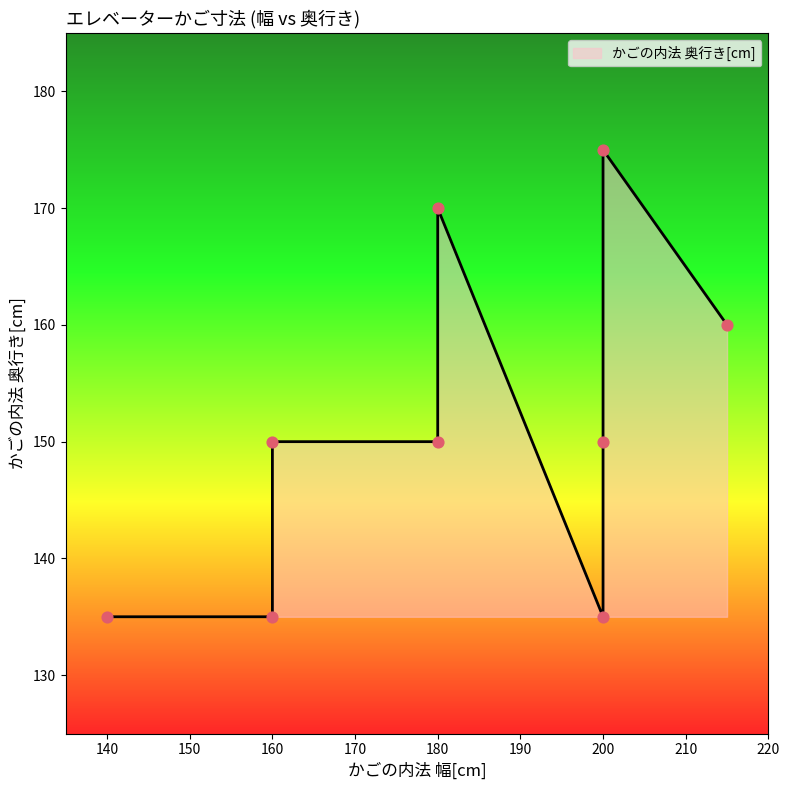

What is the change in value from 160 to 215?

+25